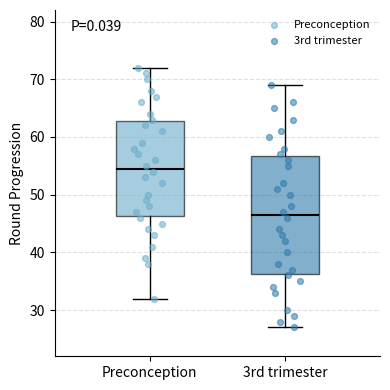

Reading left to right, read every box against the y-axis: the position of its median line, the range the box covers, and the ends of its whiskers. The values are not printed on the chart, so give them approximately, as read against the axis.

Preconception: median 55, box 46 to 63, whiskers 32 to 72
3rd trimester: median 47, box 36 to 57, whiskers 27 to 69